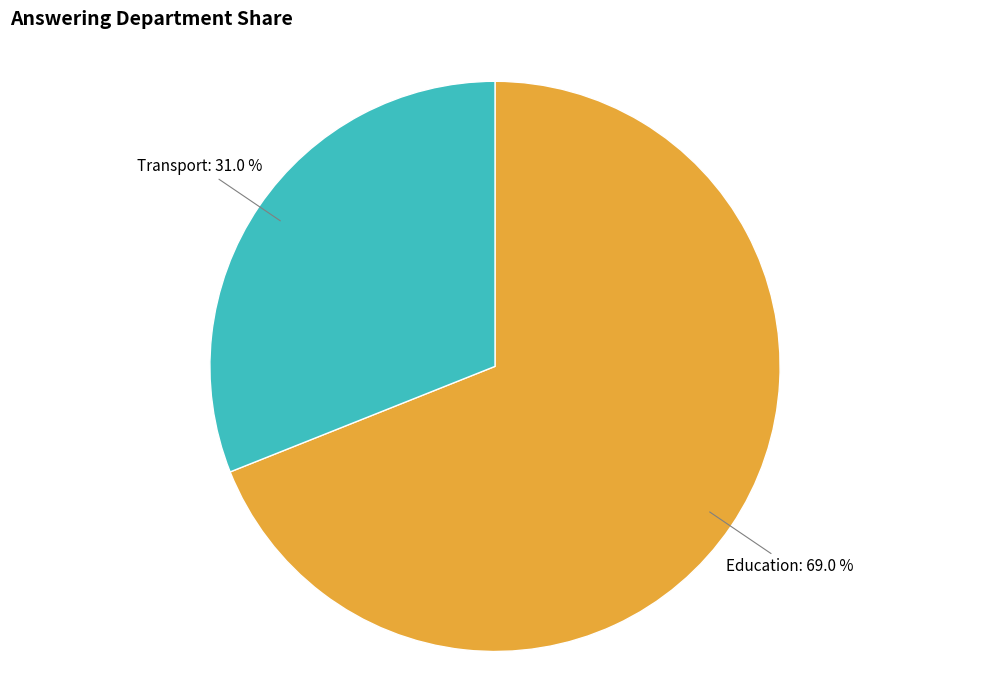

How many segments does this pie chart have?

2